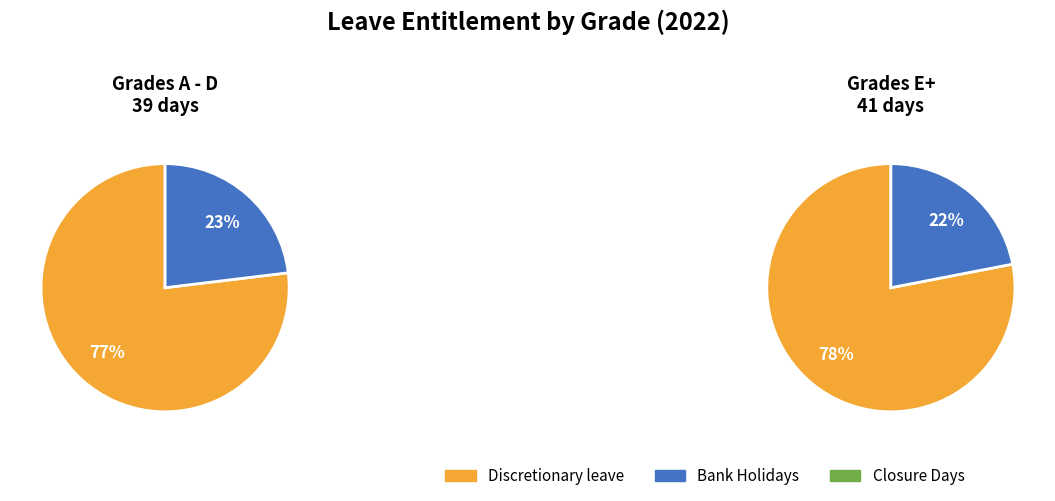

Between Grades A - D and Grades E+, which series saw the biggest shift?

Discretionary leave